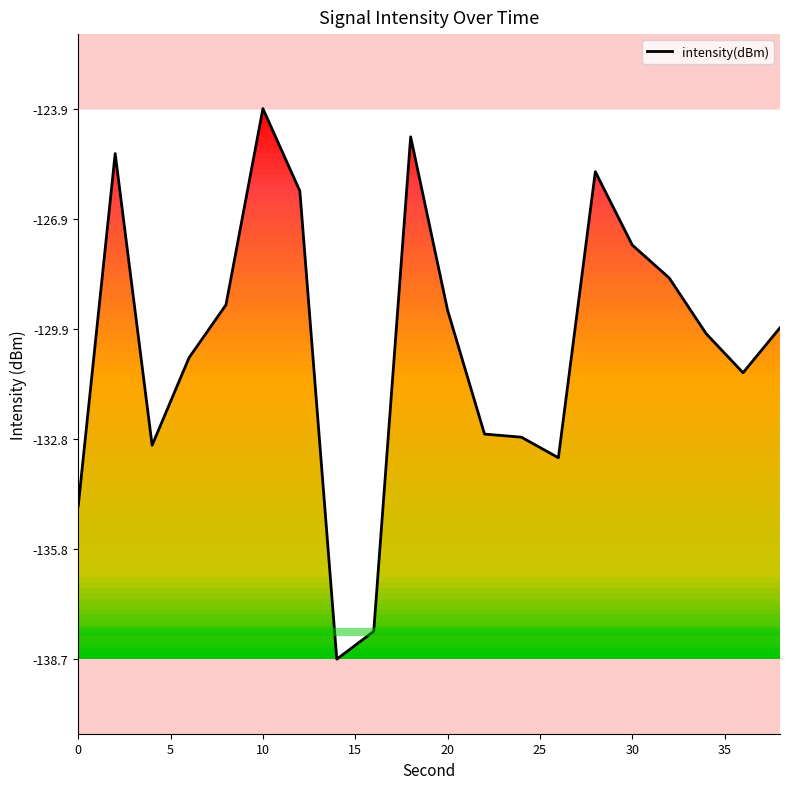

What is the minimum value shown in the chart?

-138.7